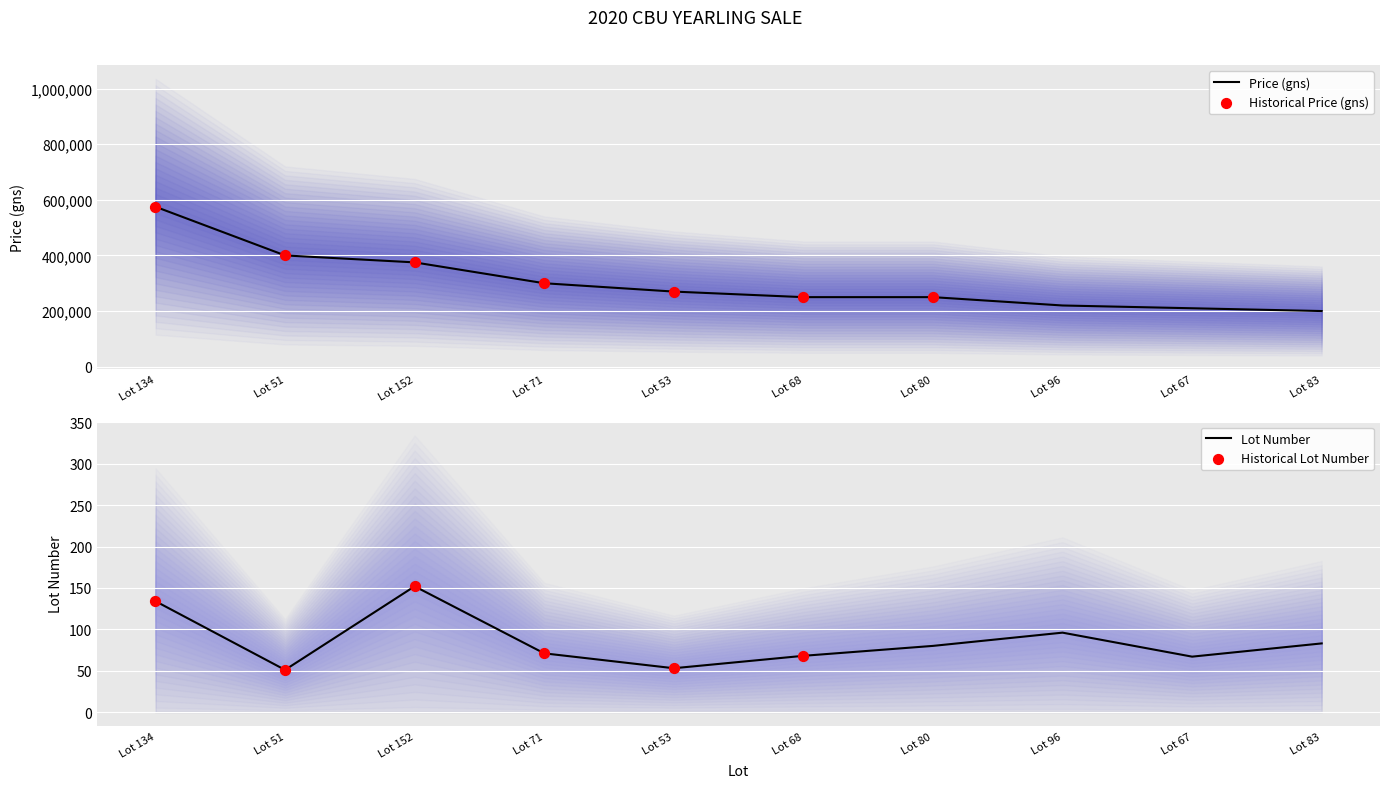

What is the total value across all series at Lot 67?

210067